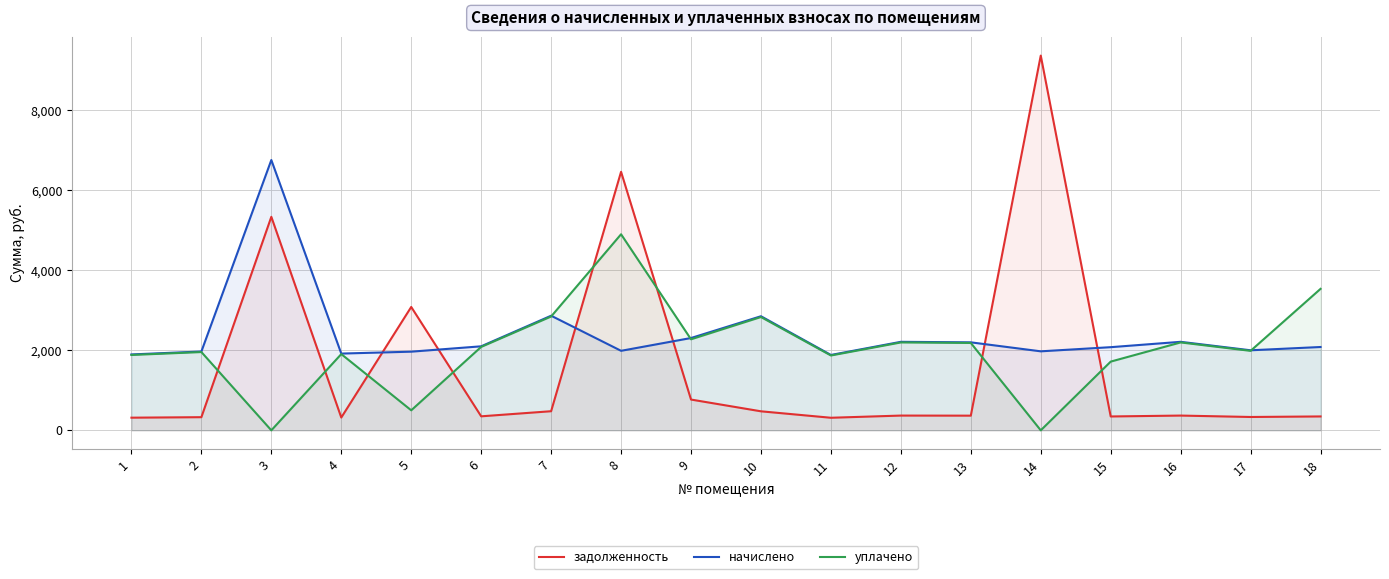

Which category has the highest value across all series?

14